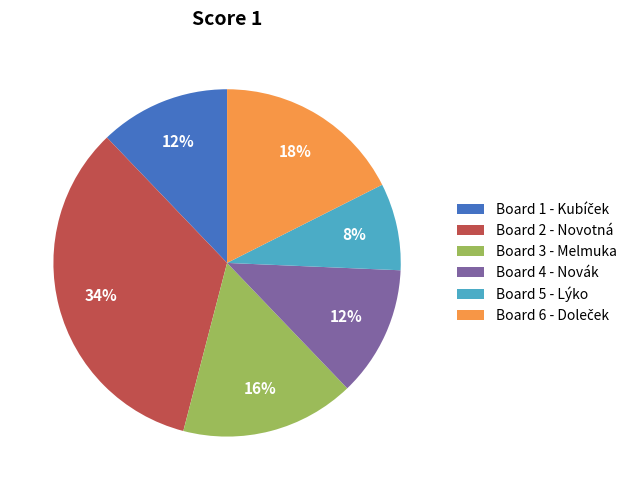

Approximately how many times larger is the value at Board 2 - Novotná compared to Board 4 - Novák?

2.8